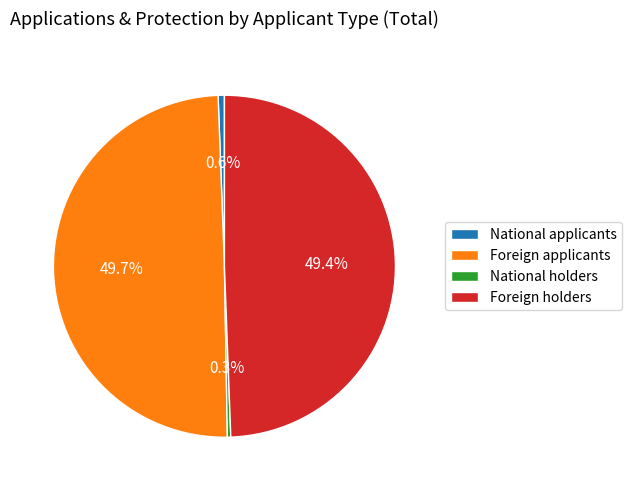

Does any single category account for the majority?

No